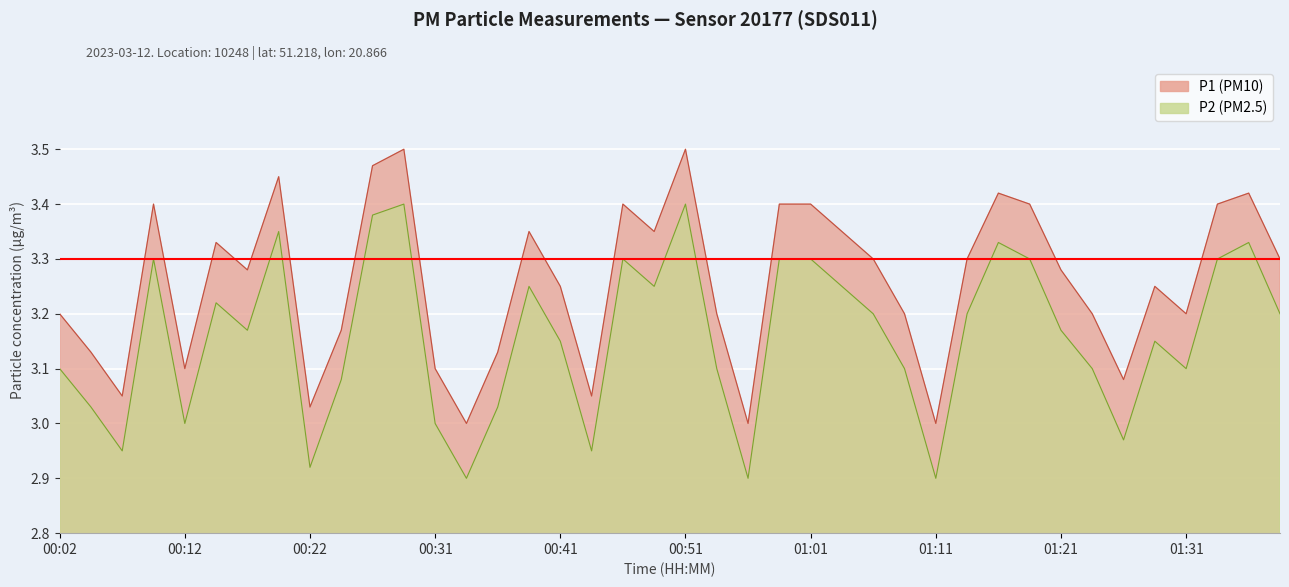

The P1 series shows 3.5 at 00:19. True or false?

True